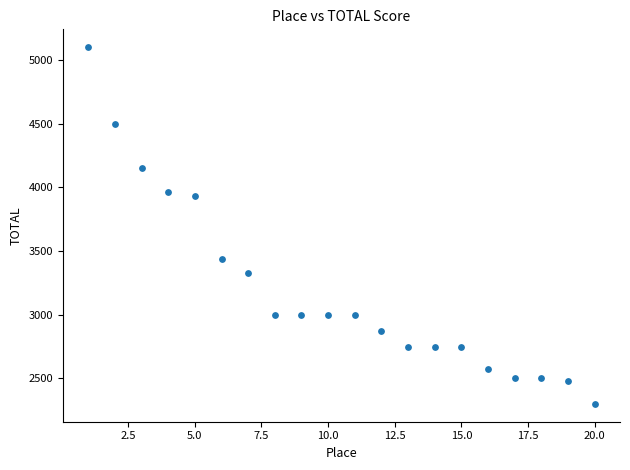

What is the range of X values (max minus min)?

19